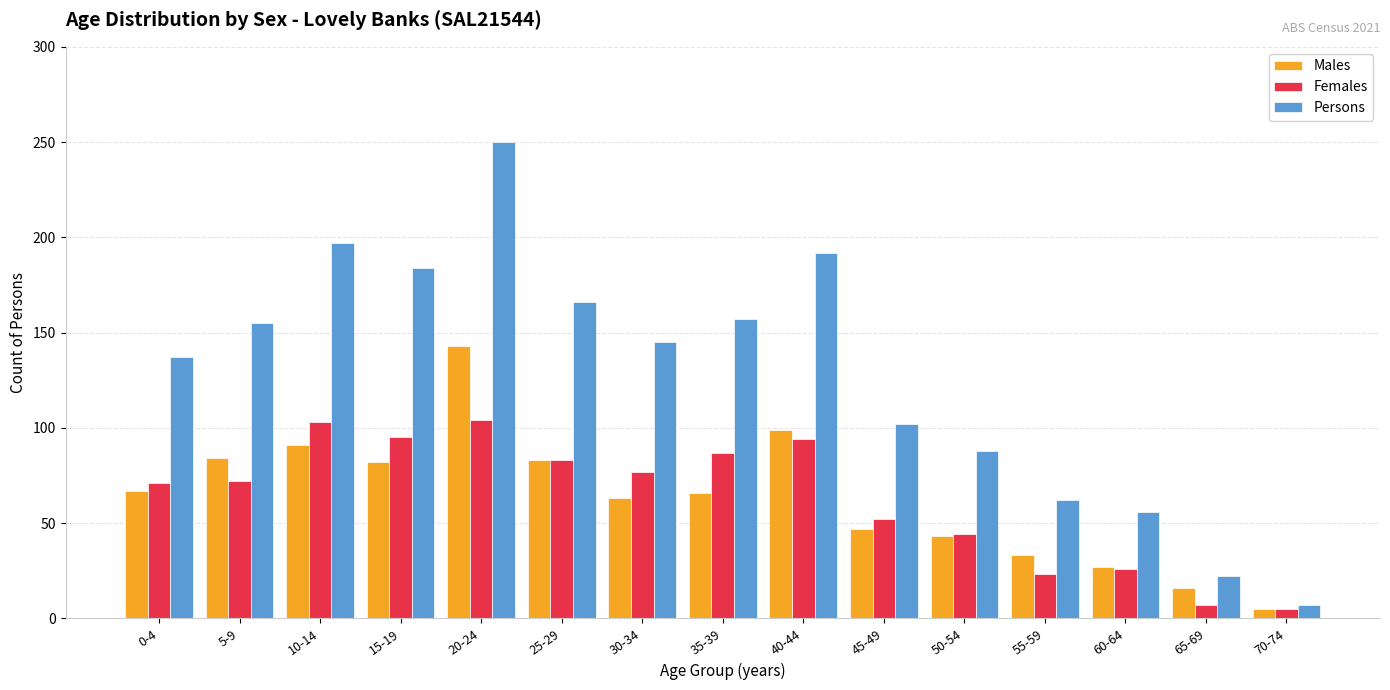

What are all the series names shown in the legend?

Males, Females, Persons